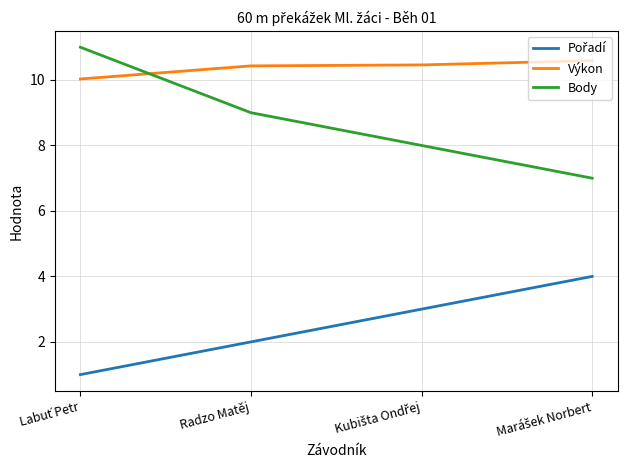

Which series ends up on top after the final intersection of Body and Výkon?

Výkon